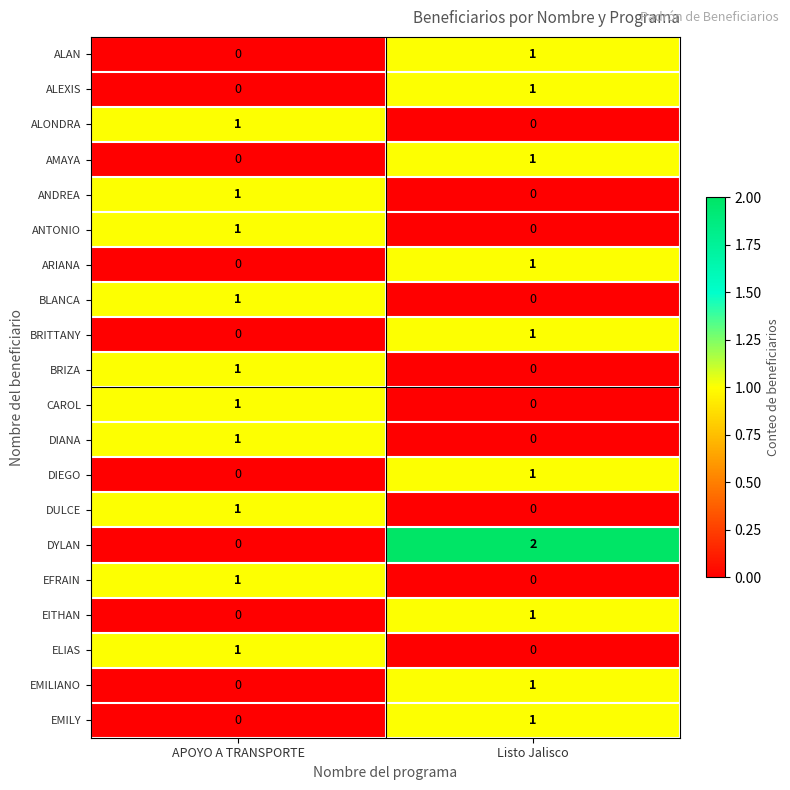

Rank the categories by EMILY value from highest to lowest.

Listo Jalisco, APOYO A TRANSPORTE